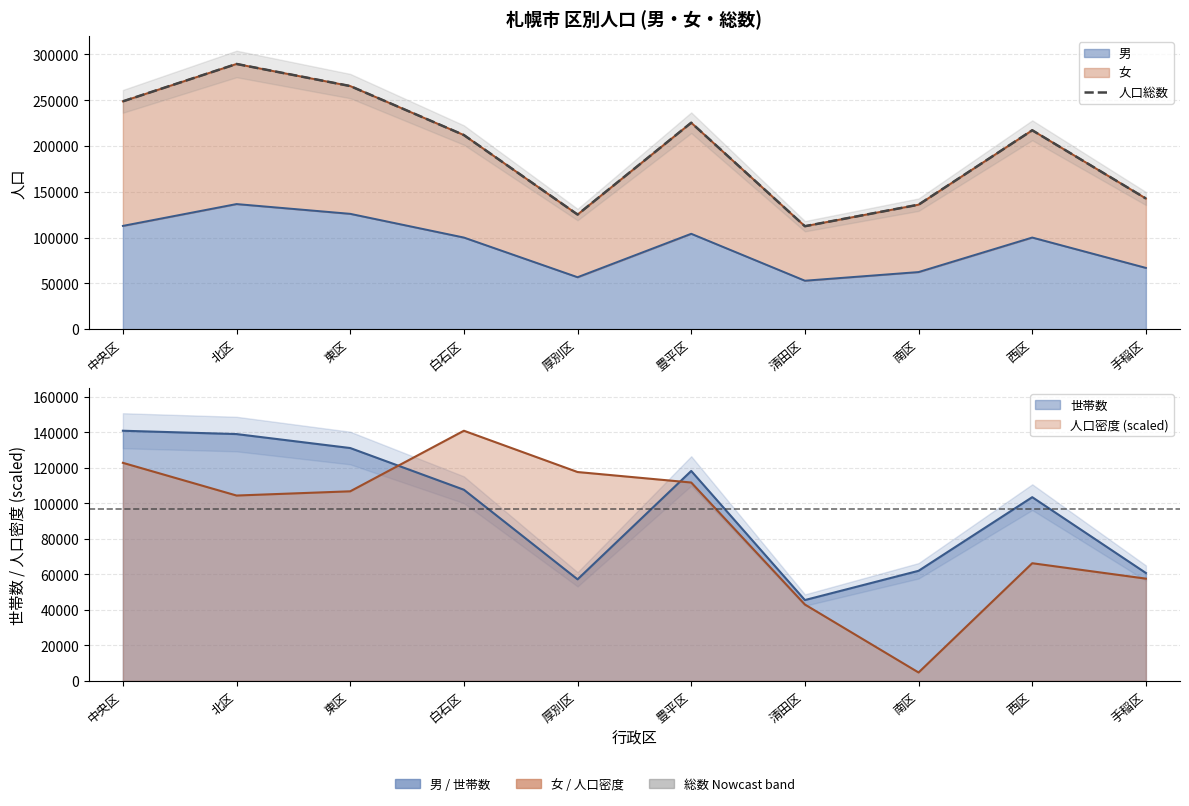

List the labels in order of value, largest first.

北区, 東区, 中央区, 豊平区, 西区, 白石区, 手稲区, 南区, 厚別区, 清田区